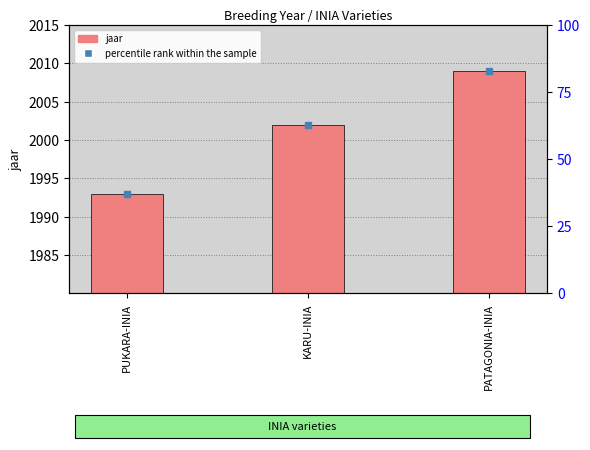

At which category is the sum across all series the highest?

PATAGONIA-INIA